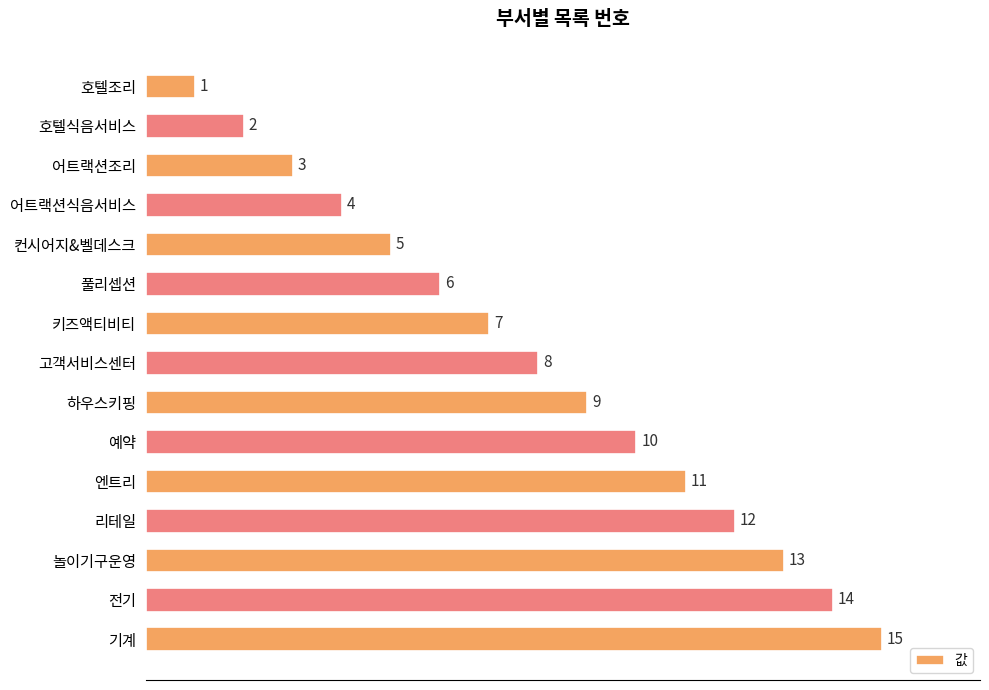

How many values are below 8?

7